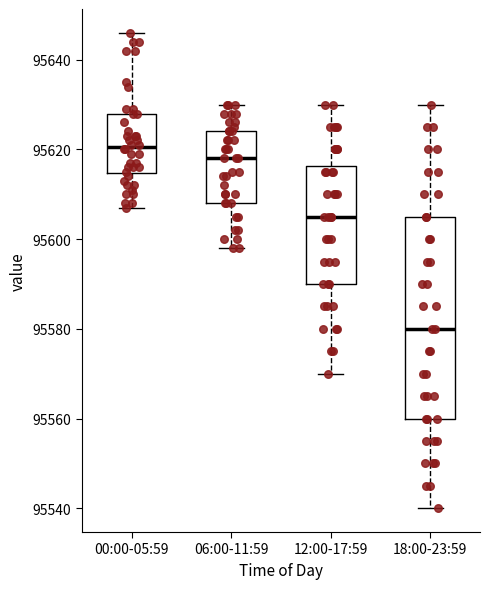

Which box's median line is the highest?

00:00-05:59